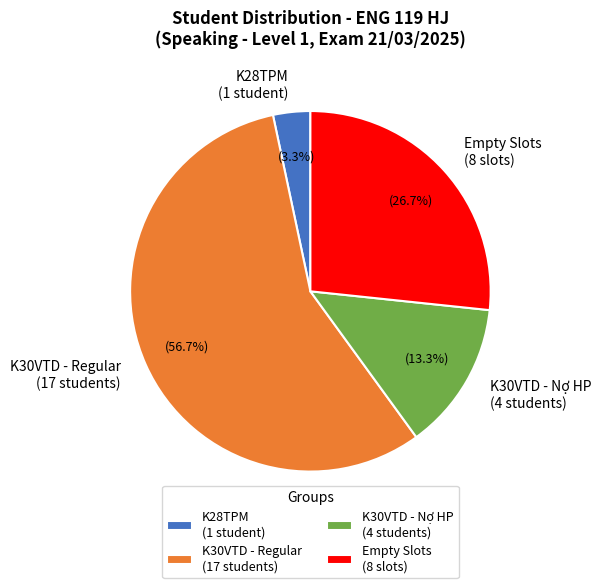

Combined, do Empty Slots (8 slots) and K28TPM (1 student) account for over 50%?

No